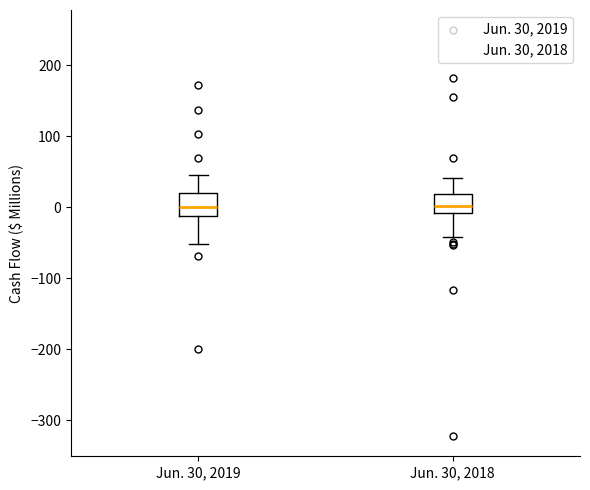

Reading left to right, transcribe this box plot: for each box, give where its median line is, the range the box spans, and where its two whiskers end, as read against the y-axis. The values are not printed on the chart, so give them approximately, as read against the axis.

Jun. 30, 2019: median 0, box -10 to 20, whiskers -50 to 40
Jun. 30, 2018: median 0, box -10 to 20, whiskers -40 to 40